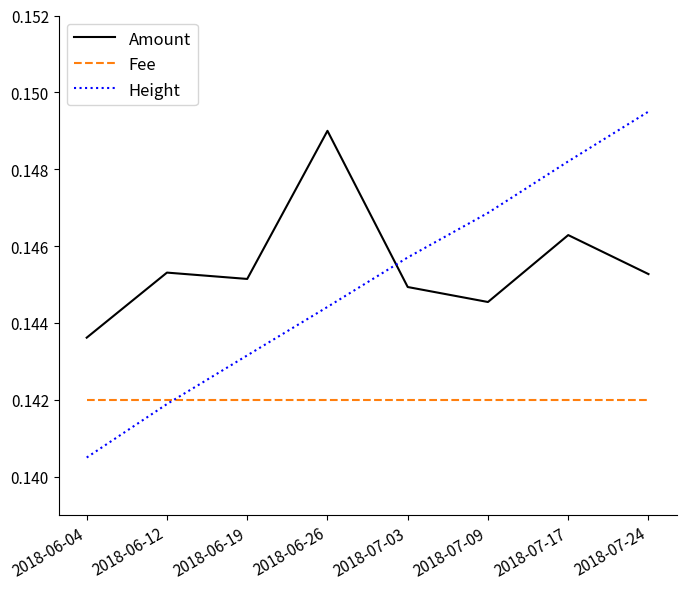

Which category has the lowest value in the Height series?

2018-06-04